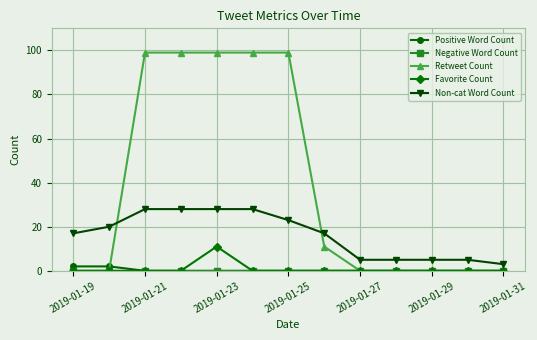

Which series ends up on top after the final intersection of Non-cat Word Count and Retweet Count?

Non-cat Word Count